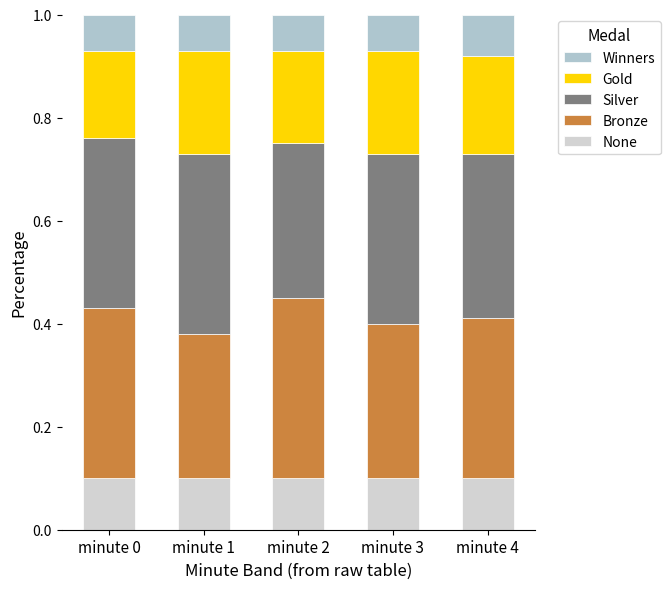

Which series has the widest spread of values?

Bronze